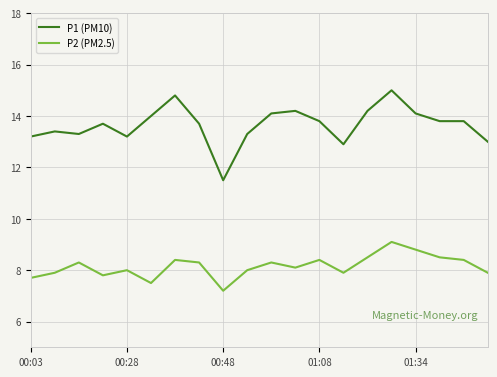

Rank the series by their maximum value, from highest to lowest.

P1 (PM10), P2 (PM2.5)